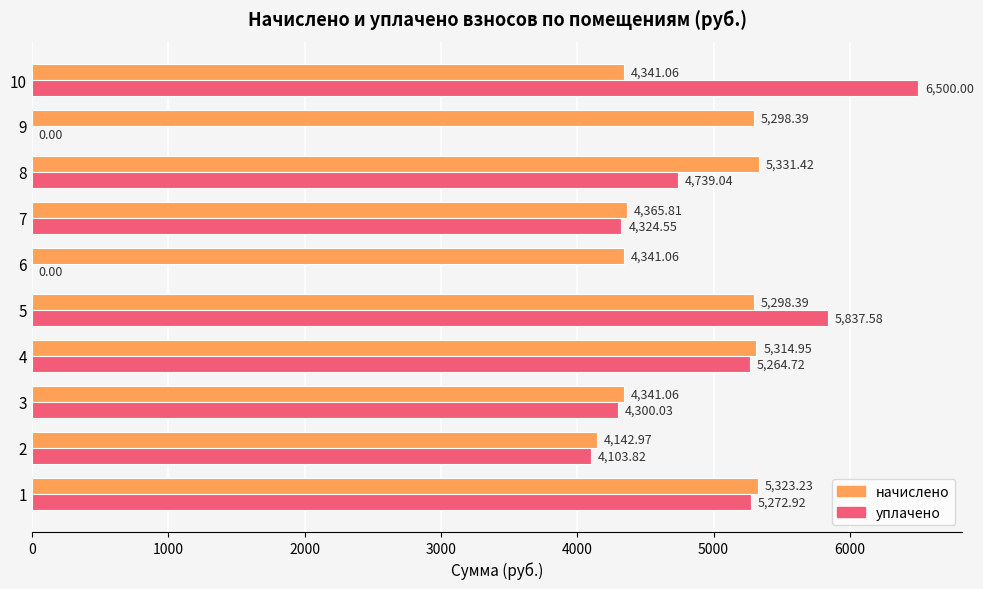

Is it true that уплачено equals 11573.2 at 9?

False